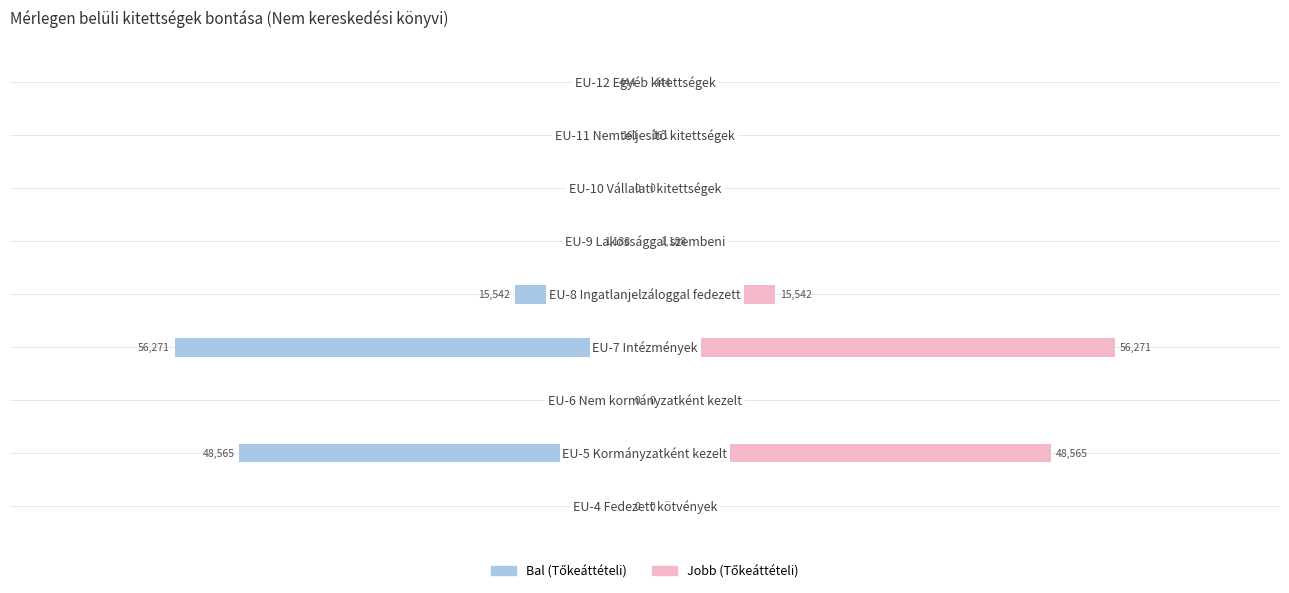

How many groups of bars are there?

9